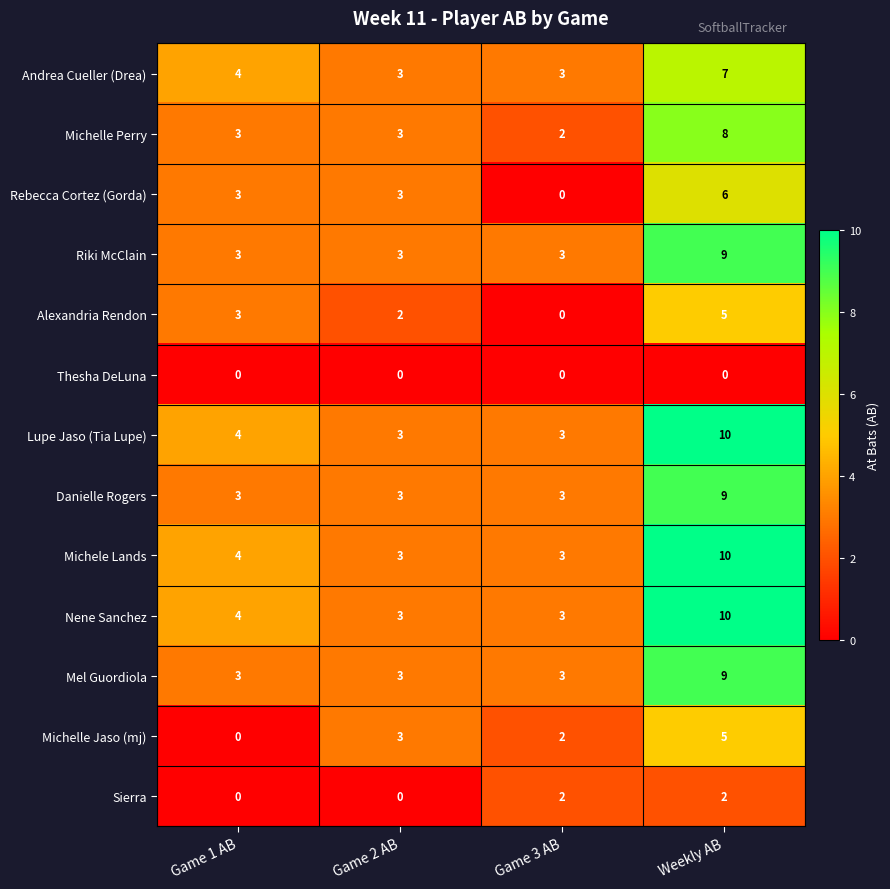

How many Andrea Cueller (Drea) values are between 3 and 7?

4